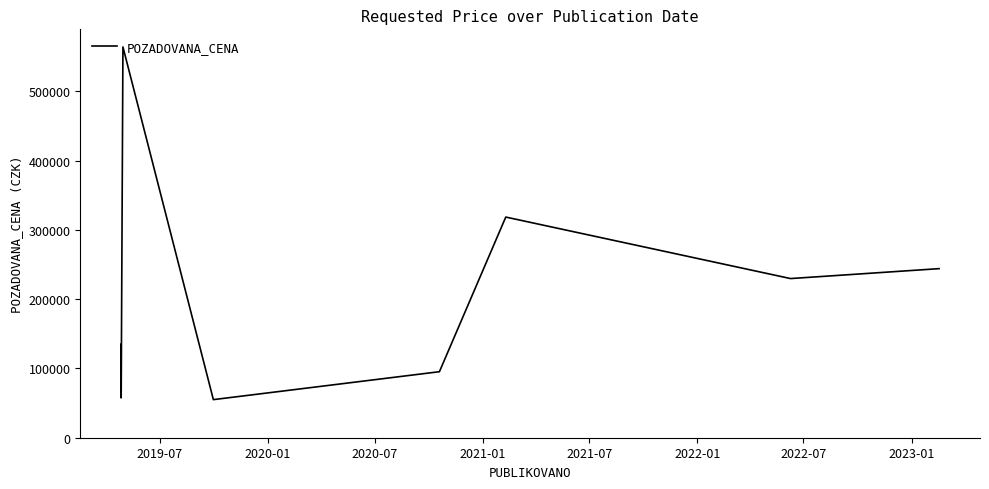

What is the smallest value displayed?

55000